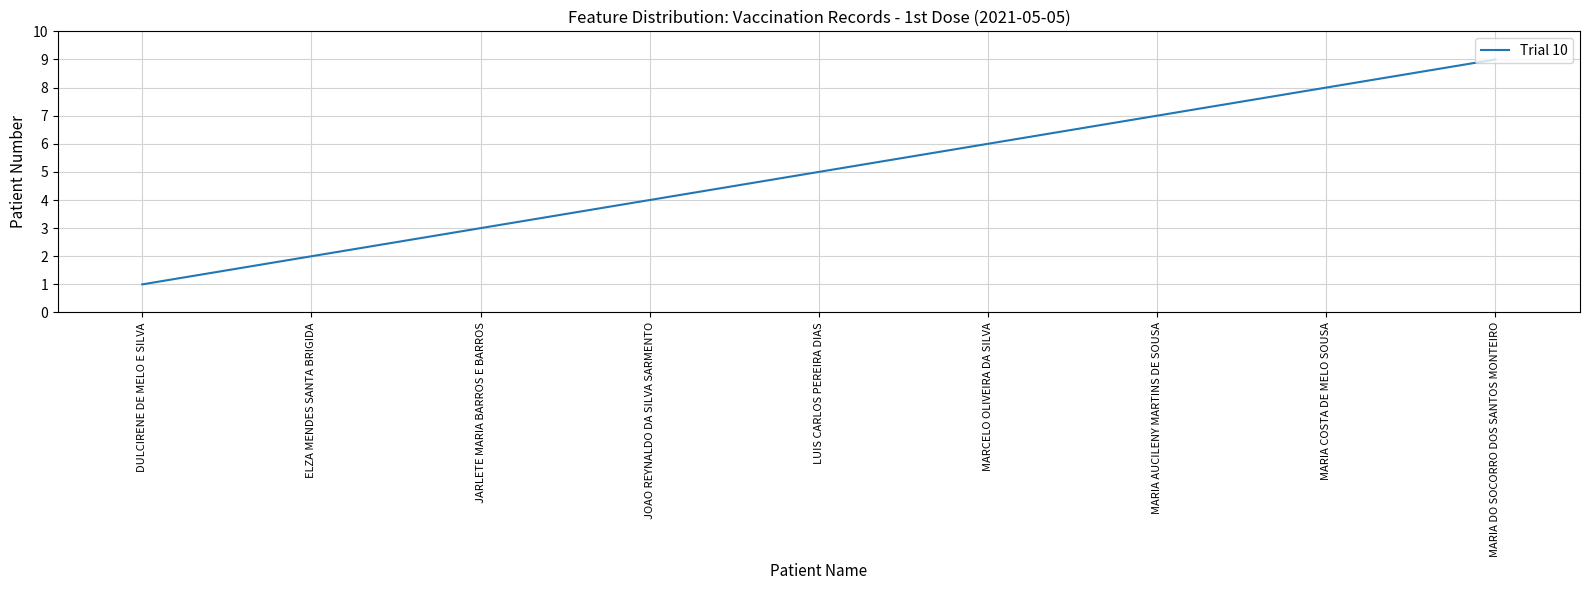

Which label corresponds to the smallest value in the chart?

DULCIRENE DE MELO E SILVA